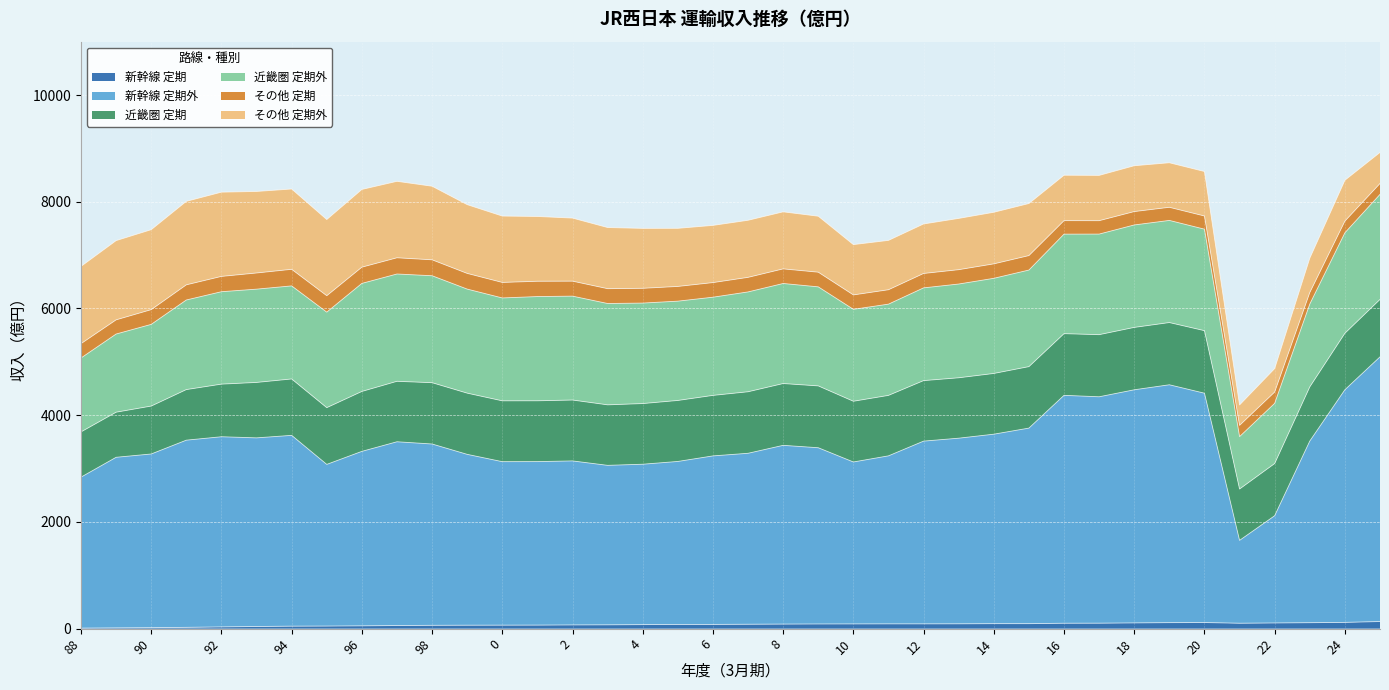

What is the value of the 近畿圏 定期外 point at the 6th from the left?

1748